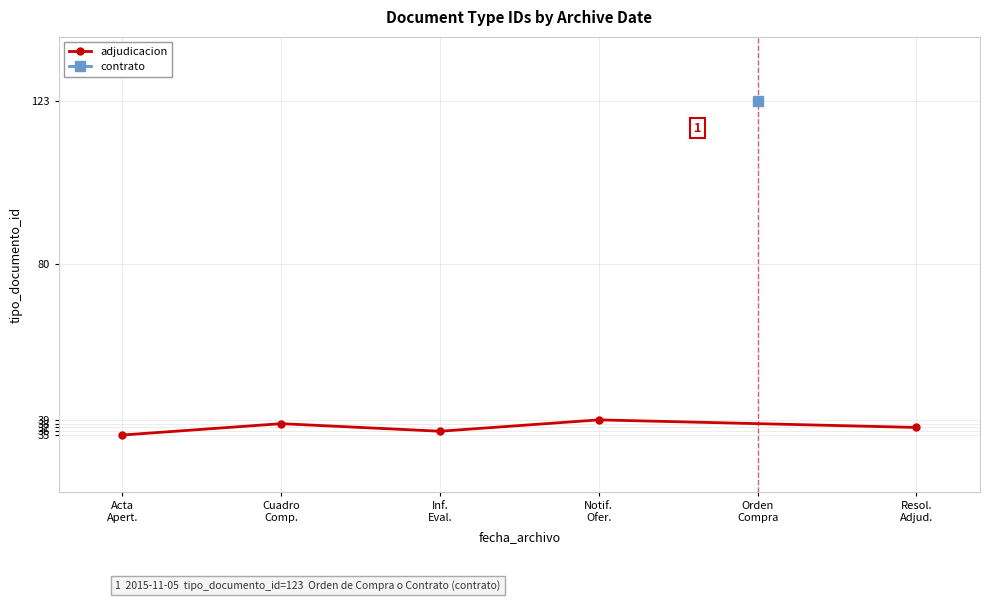

Which label corresponds to the largest value in the chart?

Notif.
Ofer.